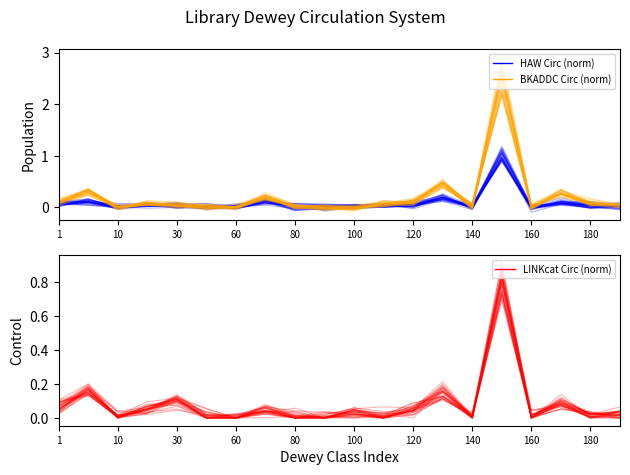

Between 50 and 100, which is larger?

50